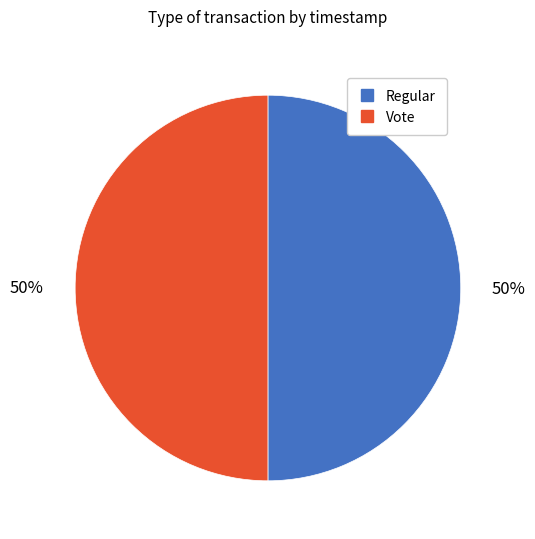

How many slices are in this pie chart?

2